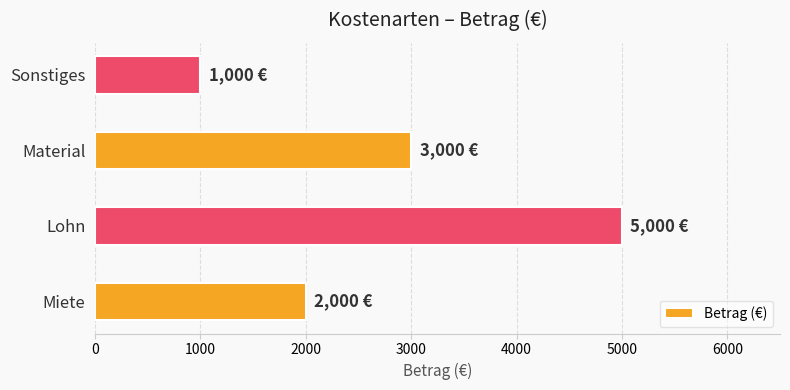

How many bars are there in total?

4